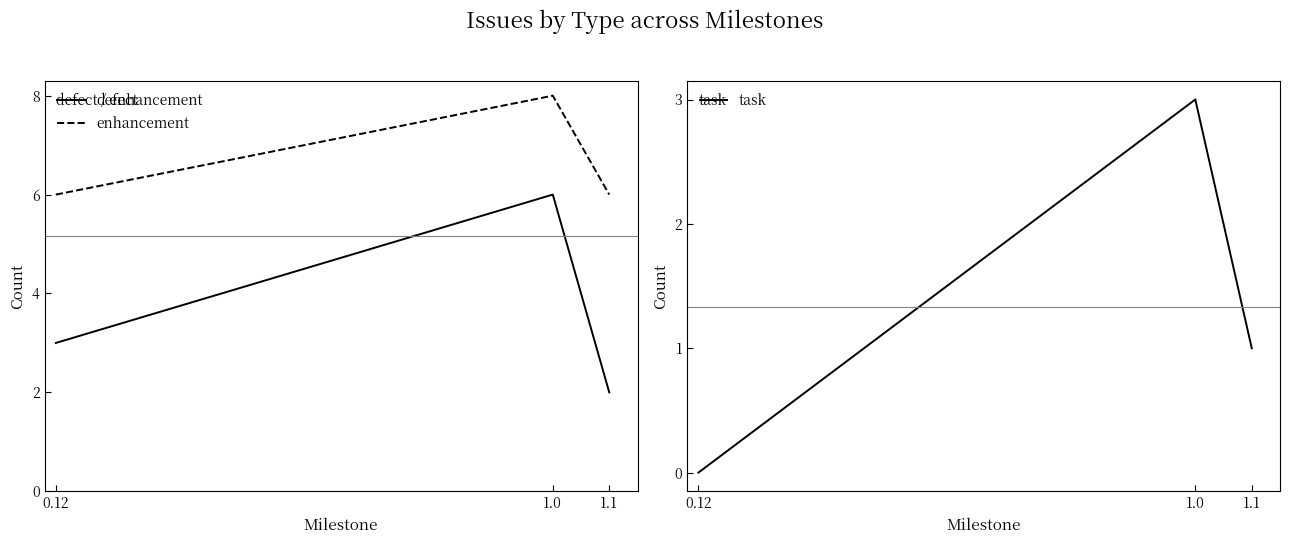

What are all the series names shown in the legend?

defect, enhancement, task